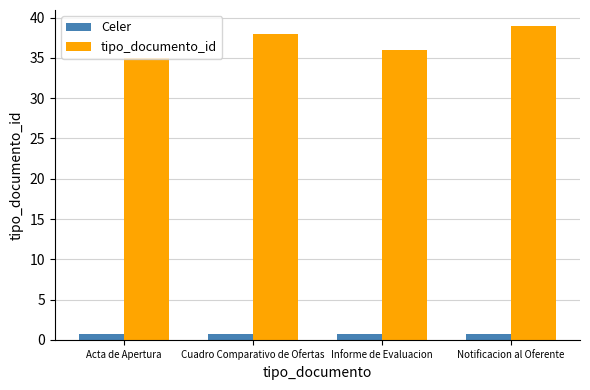

Which series has the widest spread of values?

tipo_documento_id